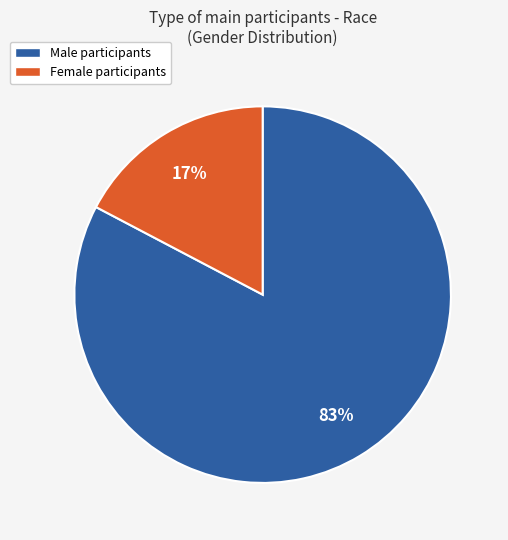

Is it true that Female participants is 17% of the pie?

True